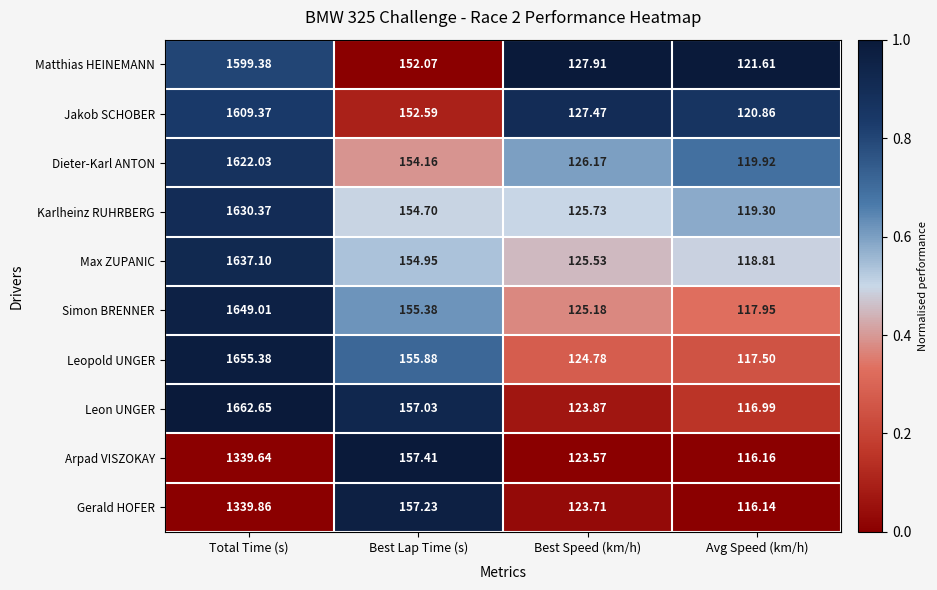

How many data points in Leon UNGER are less than 157?

2